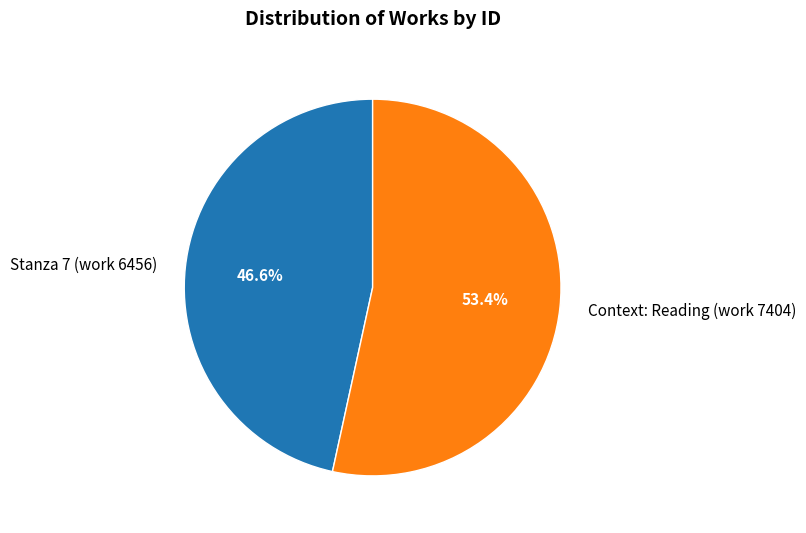

To the nearest percent, what is the difference between the largest and smallest slice percentages?

7%